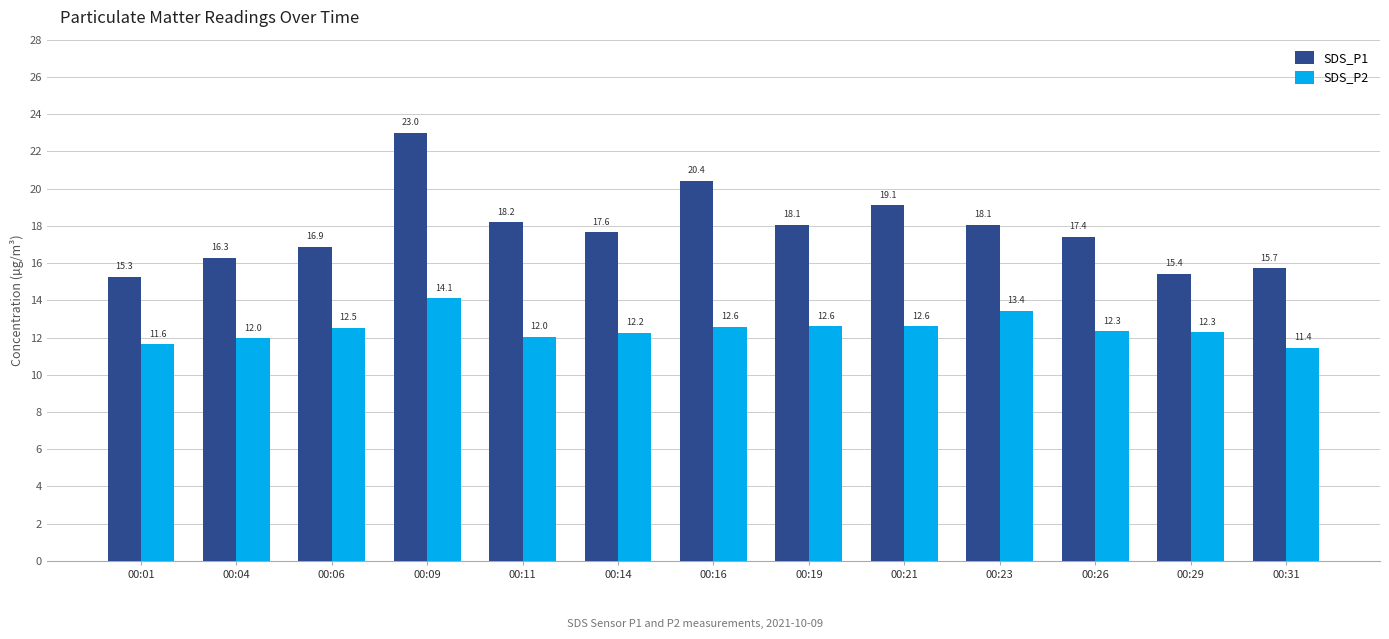

Between 00:04 and 00:06, which series saw the biggest shift?

SDS_P1